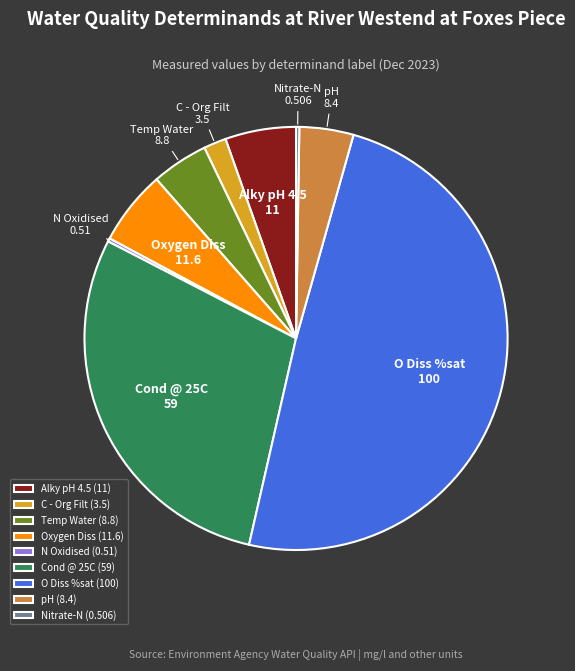

Which category has the biggest portion of the pie?

O Diss %sat